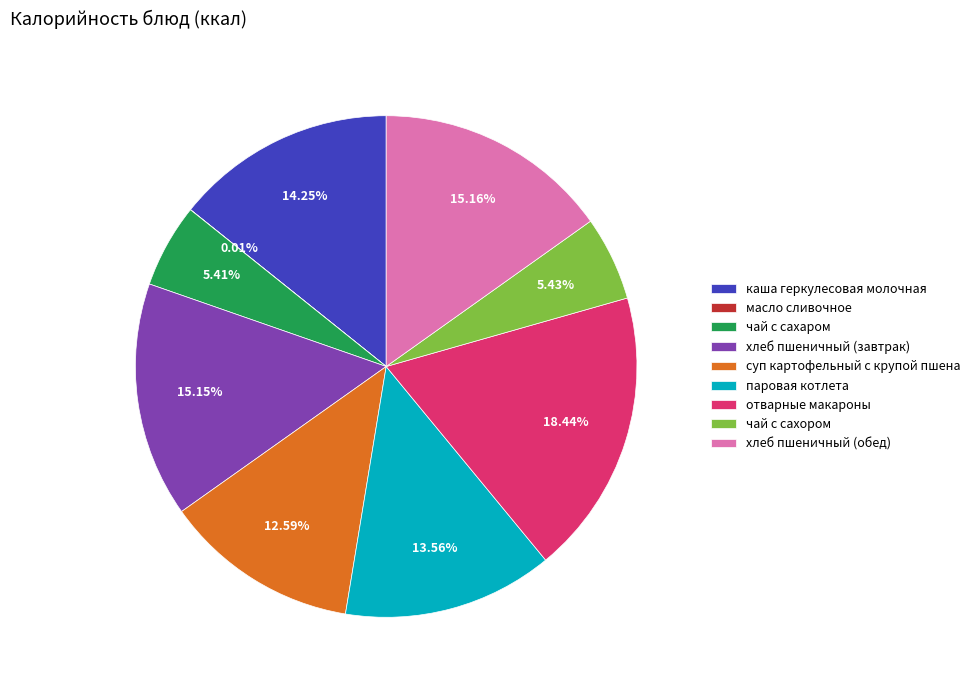

Approximately how many times larger is the value at паровая котлета compared to чай с сахором?

2.5